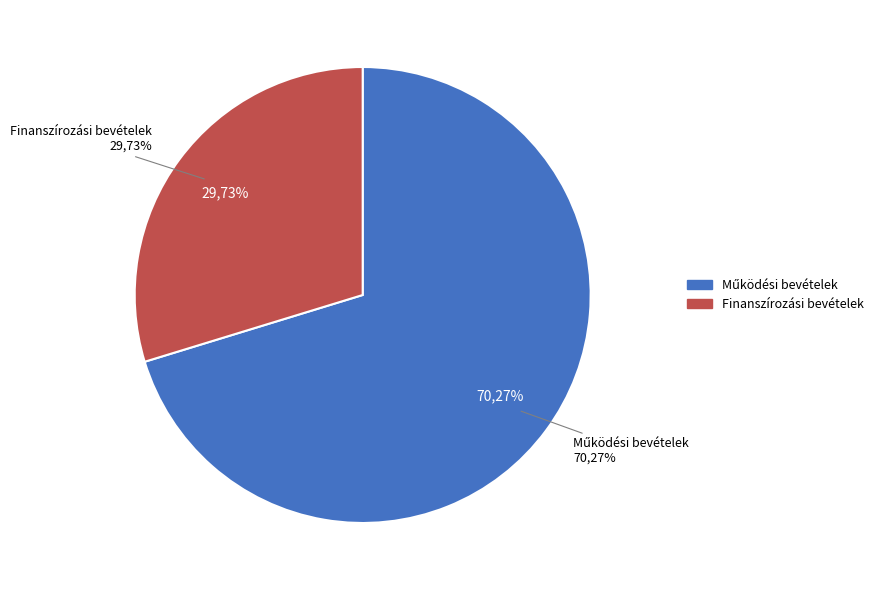

What percentage is the Működési bevételek slice, to the nearest percent?

70%